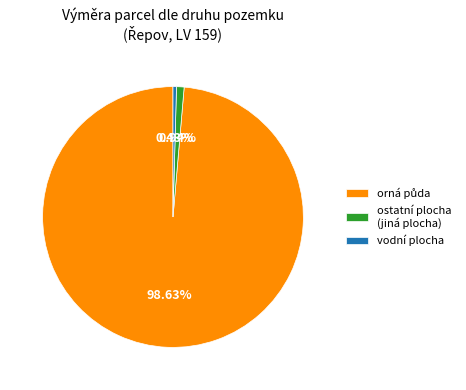

Which slice is the smallest?

vodní plocha